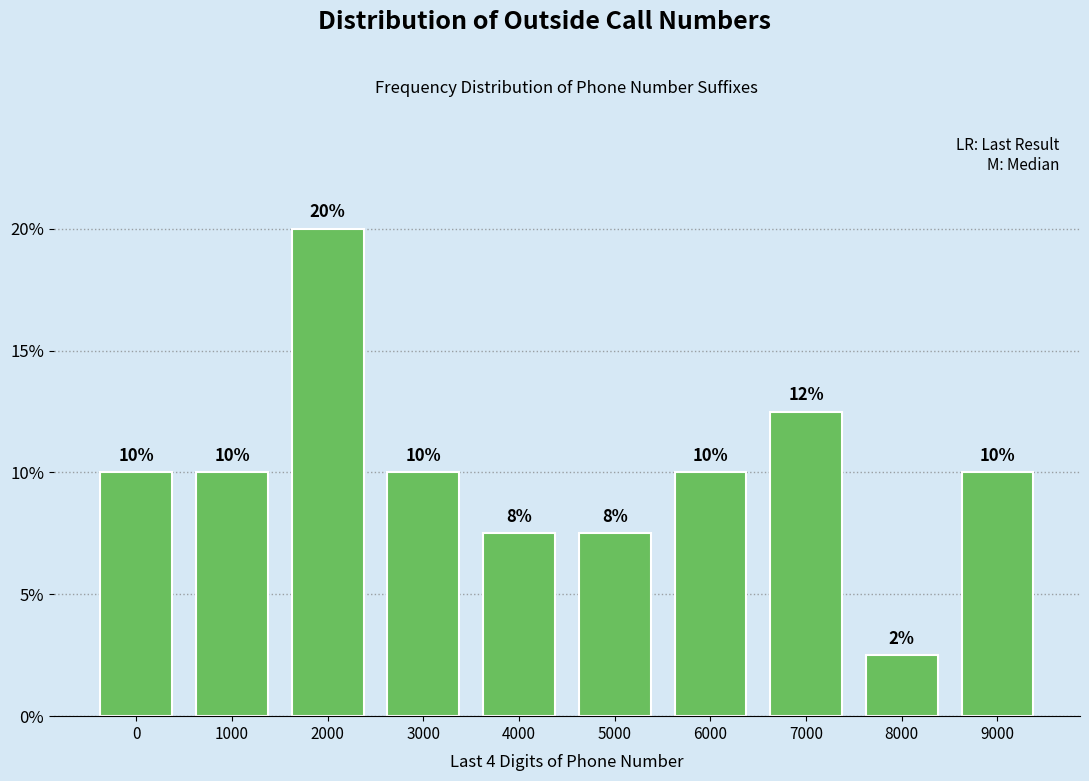

Is it true that the value at 0 is 3.6?

False